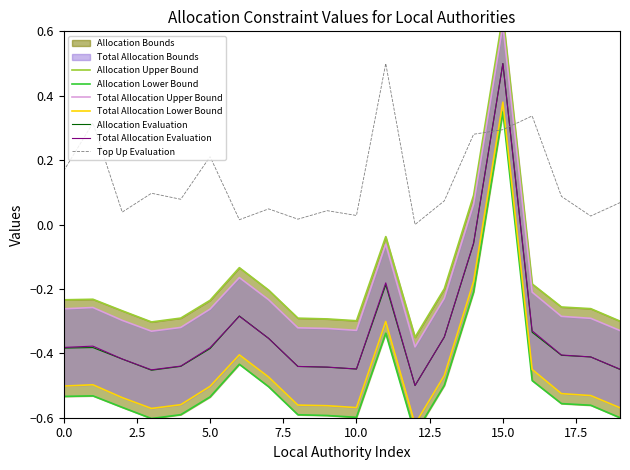

At which label does Allocation Evaluation reach its peak?

15.0